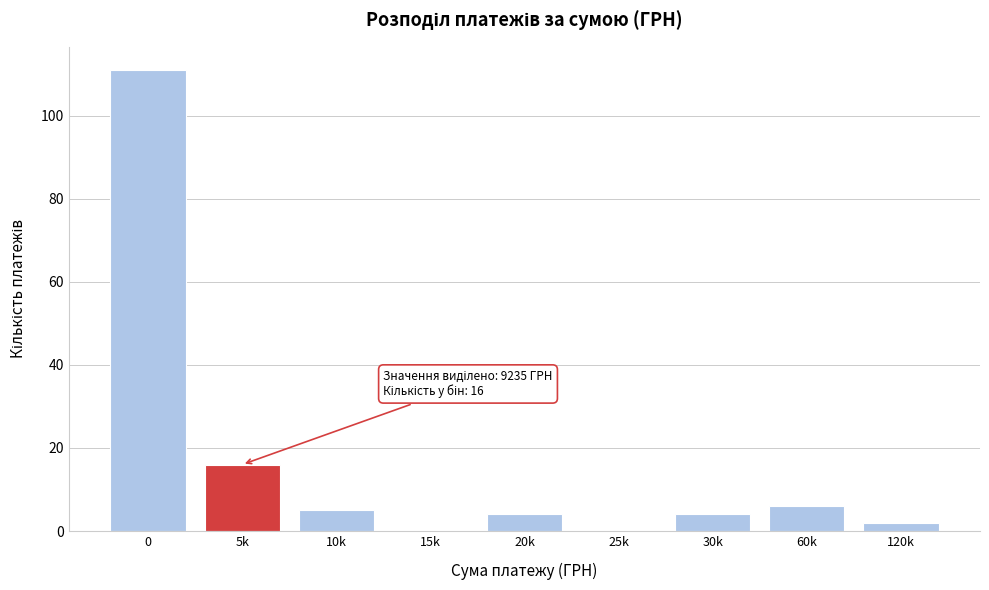

Reading right to left, extract all data points from this chart.

120k=2	60k=6	30k=4	25k=0	20k=4	15k=0	10k=5	5k=16	0=111